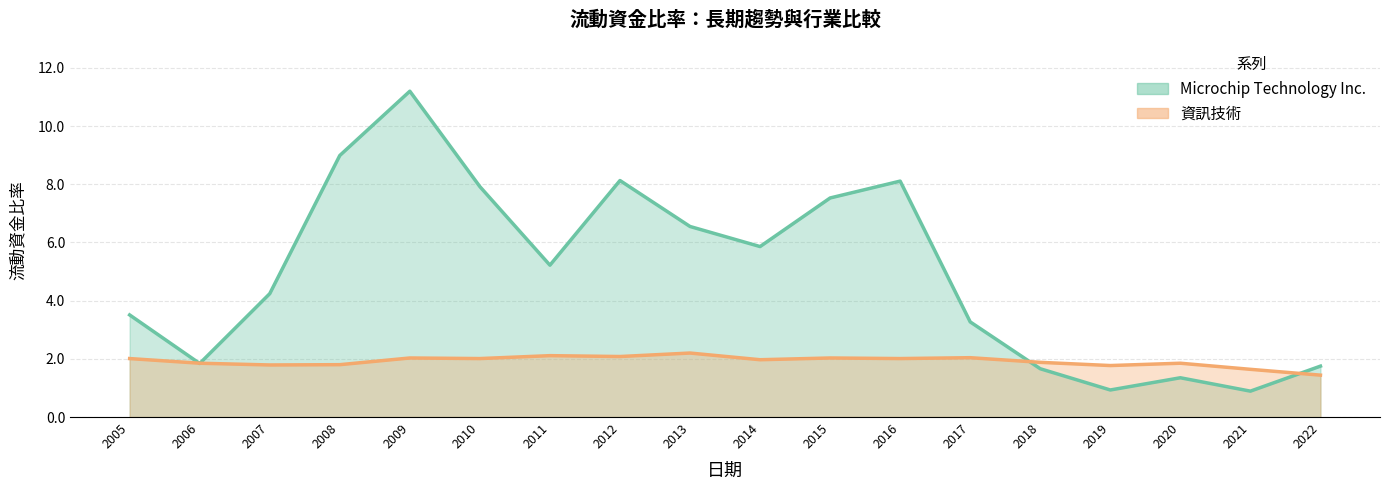

At which label does 資訊技術 reach its minimum?

2022